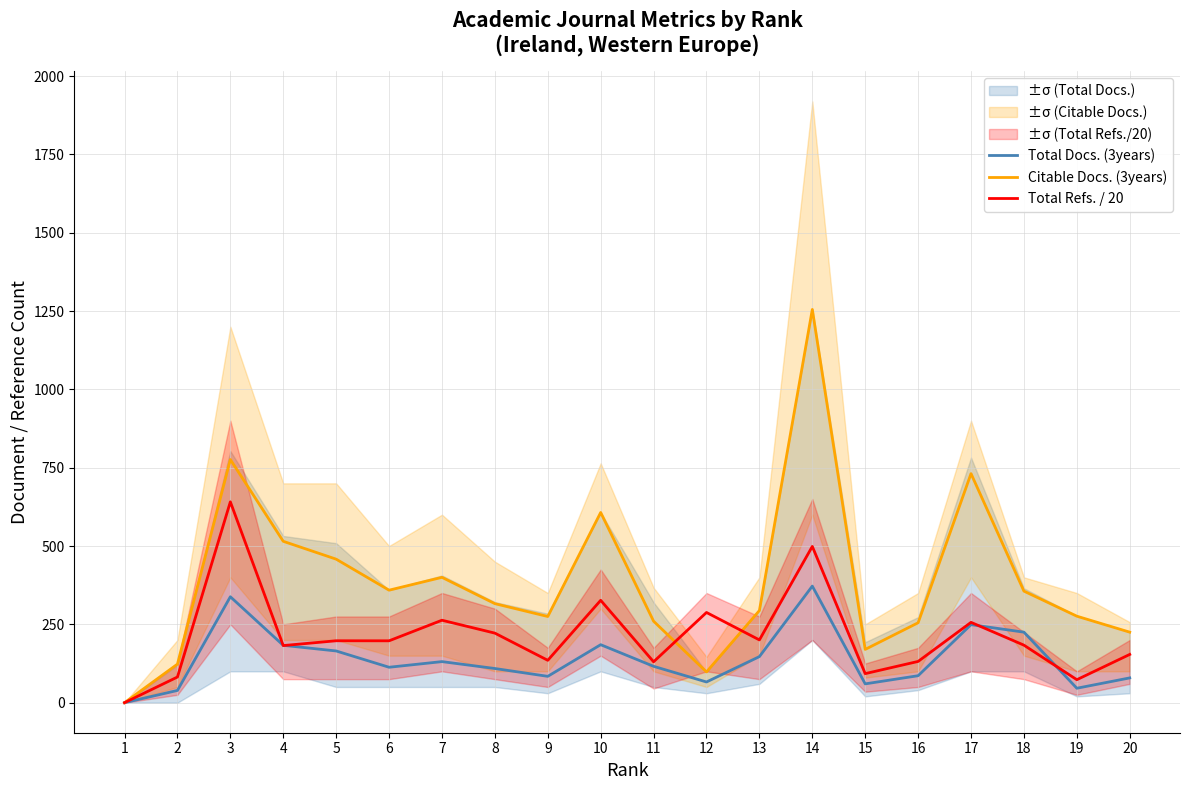

At which category does Citable Docs. (3years) reach its first local peak?

3